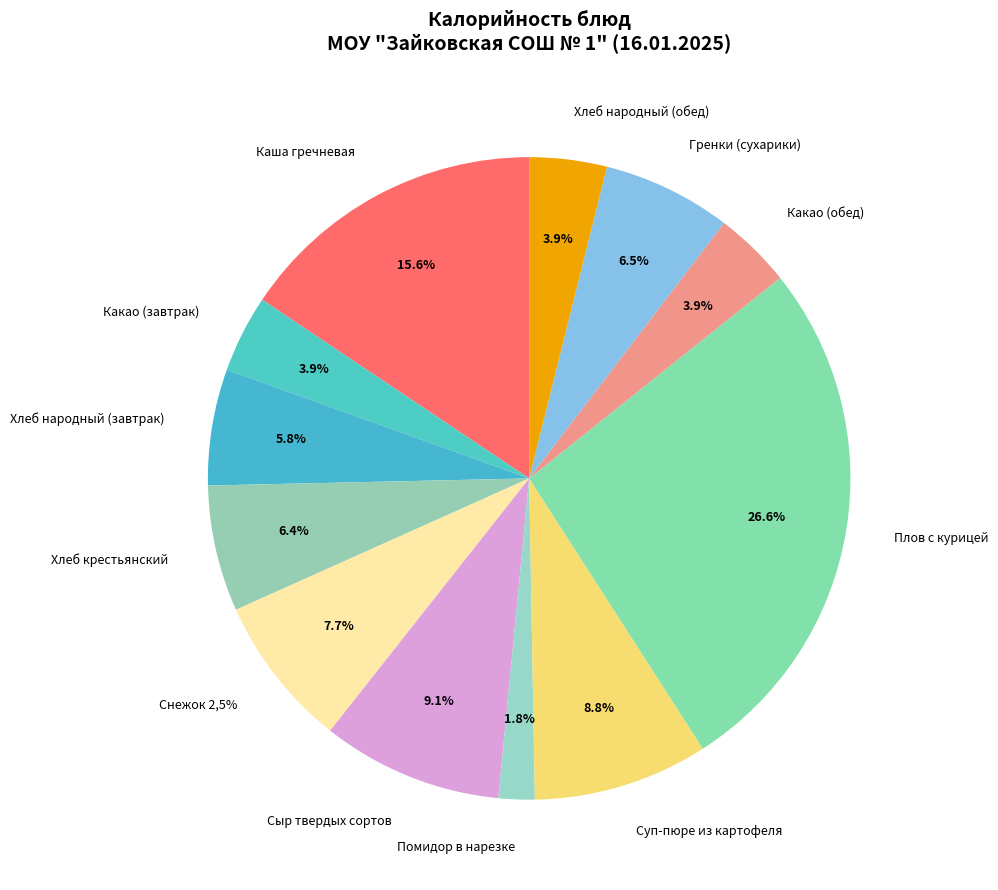

Combined, what portion of the pie is Помидор в нарезке and Каша гречневая?

17.4%